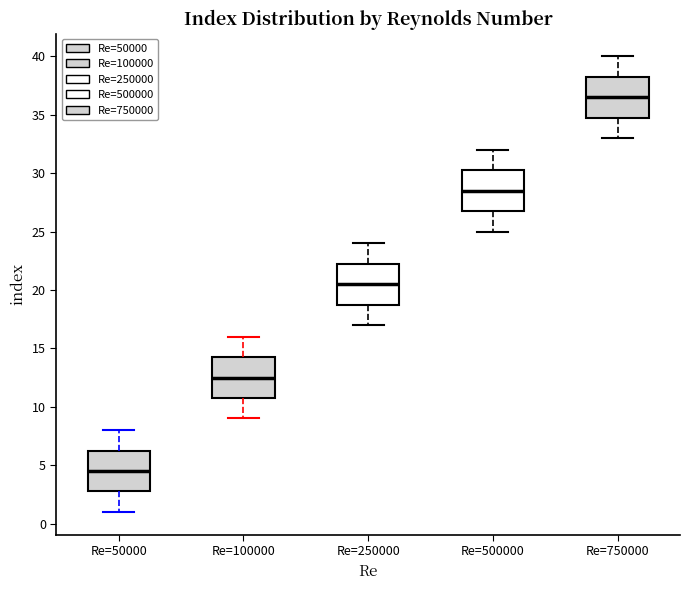

Which box has the highest median line?

Re=750000